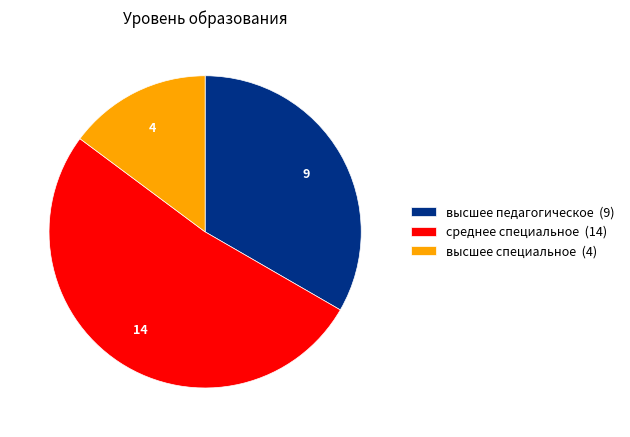

Between высшее педагогическое and высшее специальное, which is larger?

высшее педагогическое